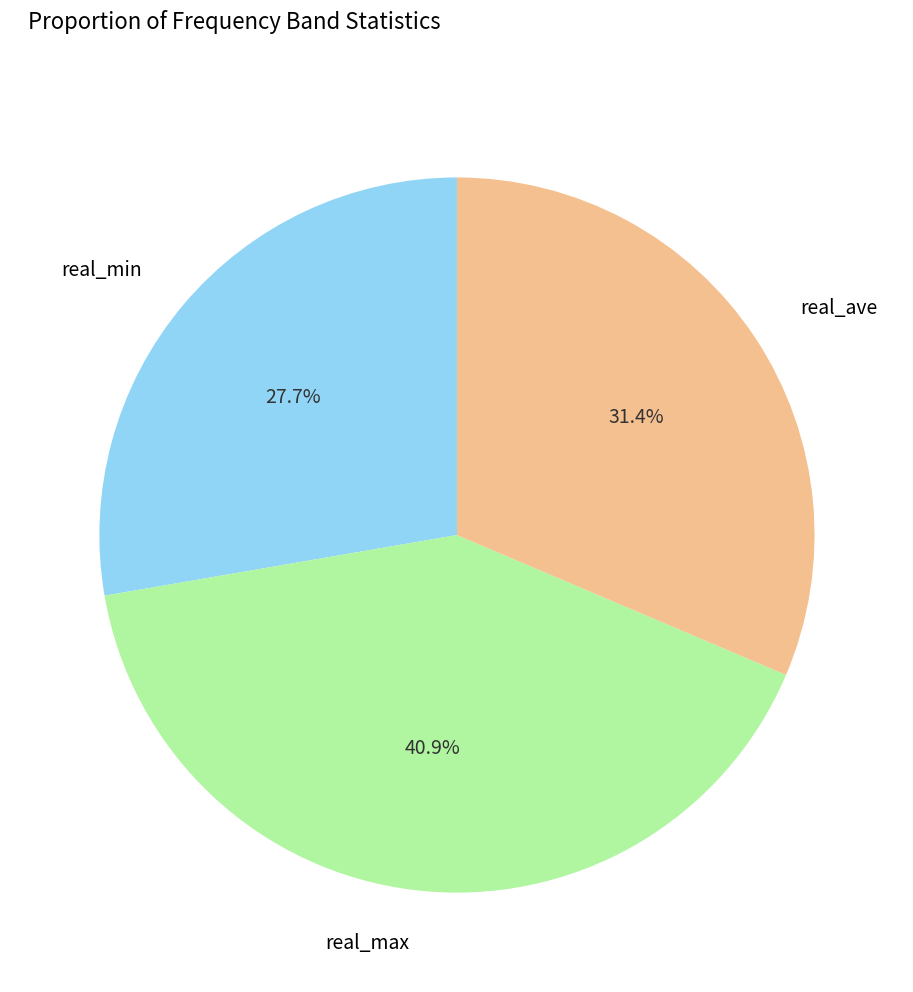

Is there any slice that represents more than half of the pie?

No